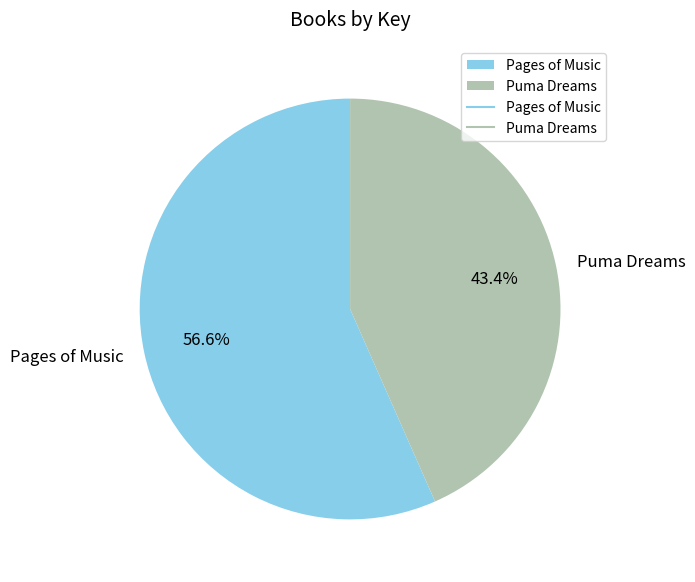

What is the ratio of the value at Puma Dreams to the value at Pages of Music?

0.8